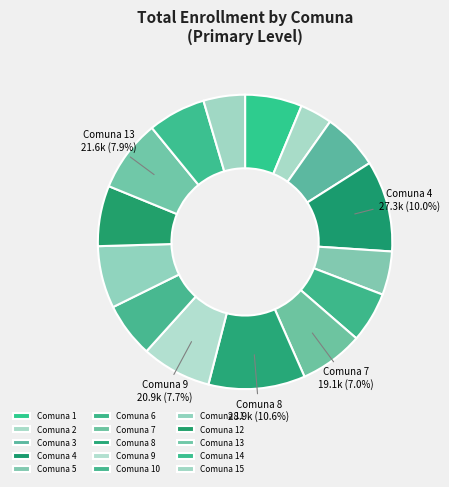

Count the number of slices in the pie.

15